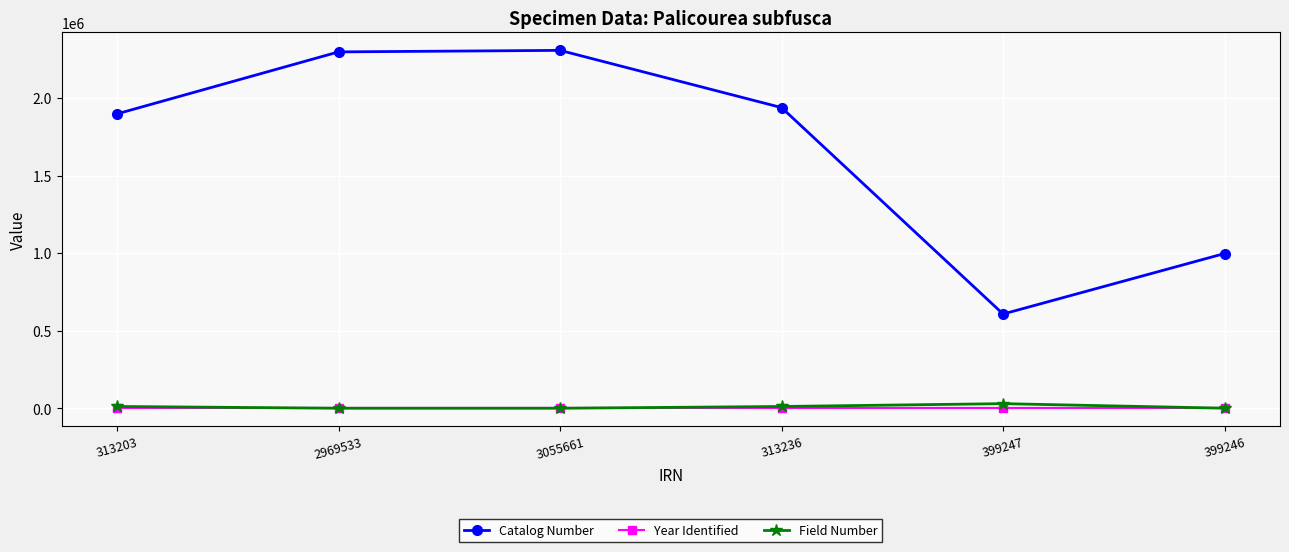

At which label does Field Number first exceed 11353?

313203